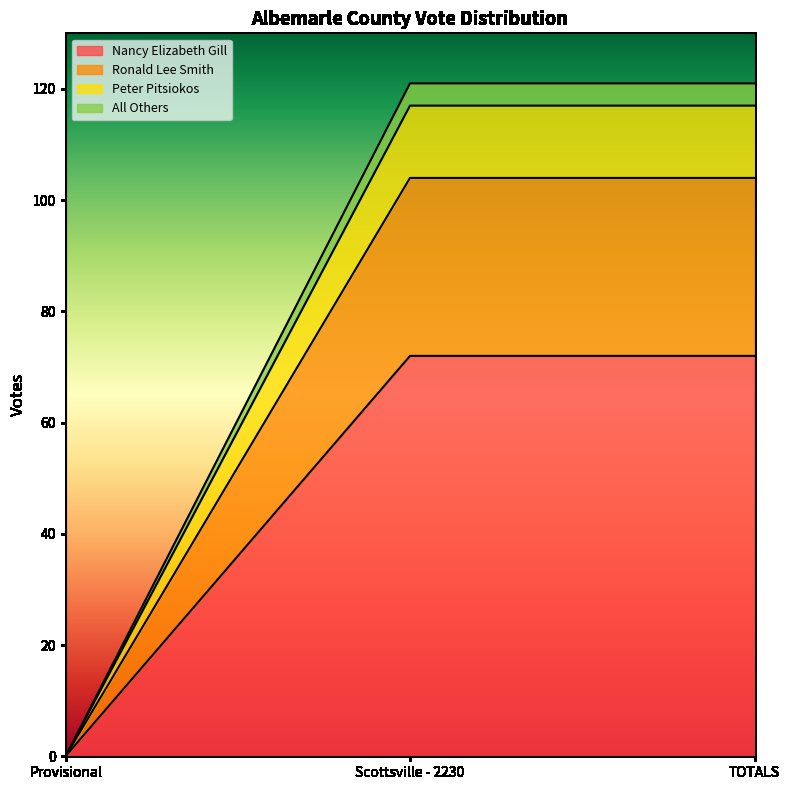

The Nancy Elizabeth Gill series shows 72 at Scottsville - 2230. True or false?

True